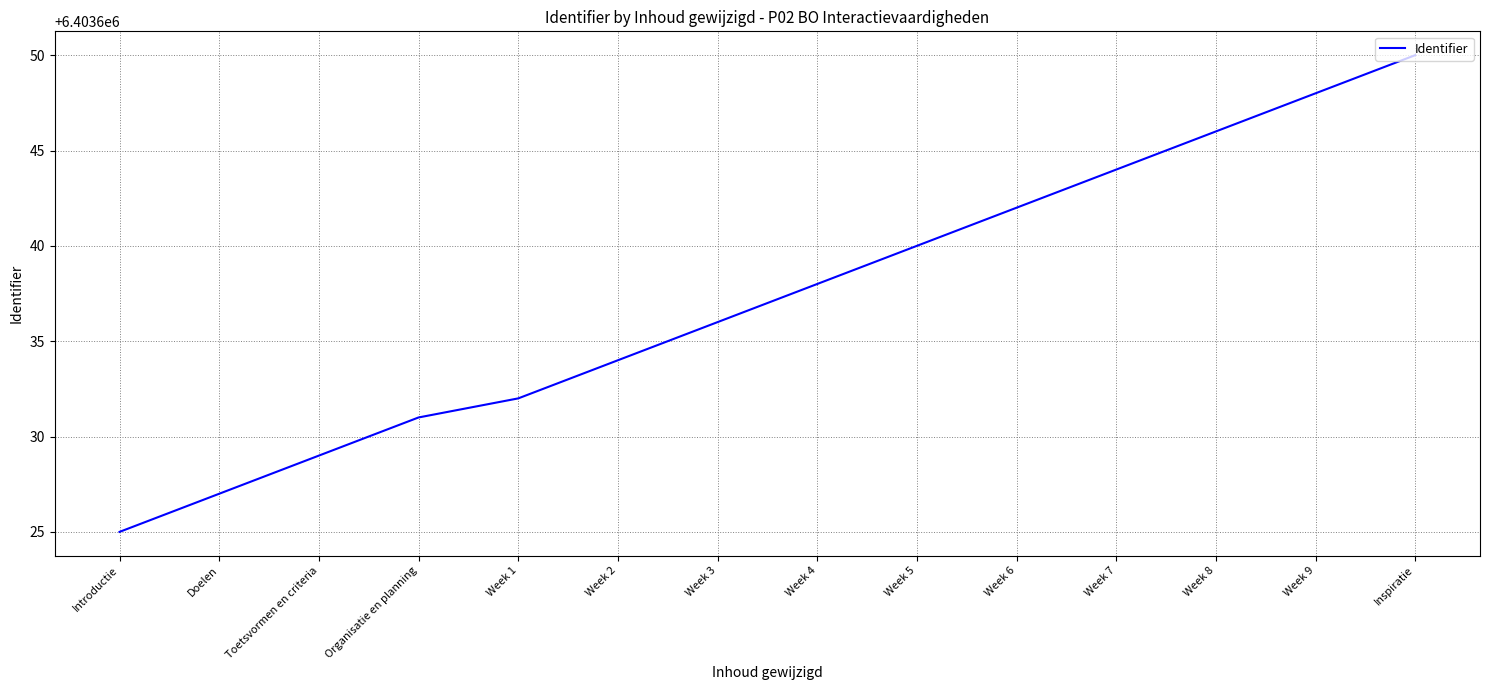

Is it true that the value at Week 2 is 6403634?

True